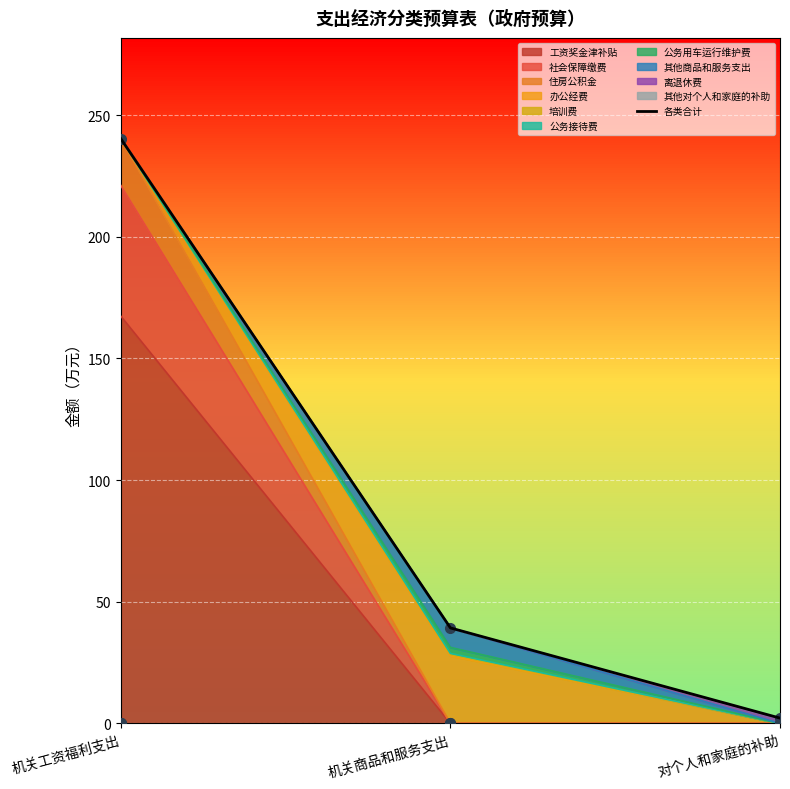

How many lines are shown in the chart?

1